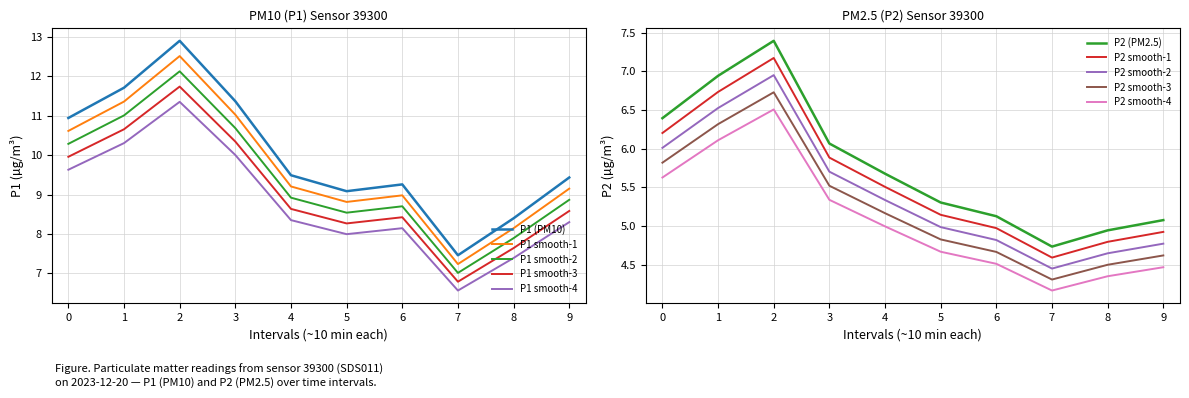

True or false: P1 smooth-2 and P1 smooth-1 intersect in this chart.

False